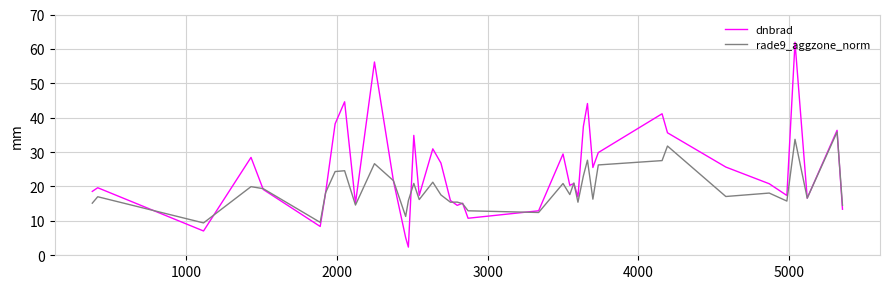

Rank the series by their average value, from highest to lowest.

dnbrad, rade9_aggzone_norm